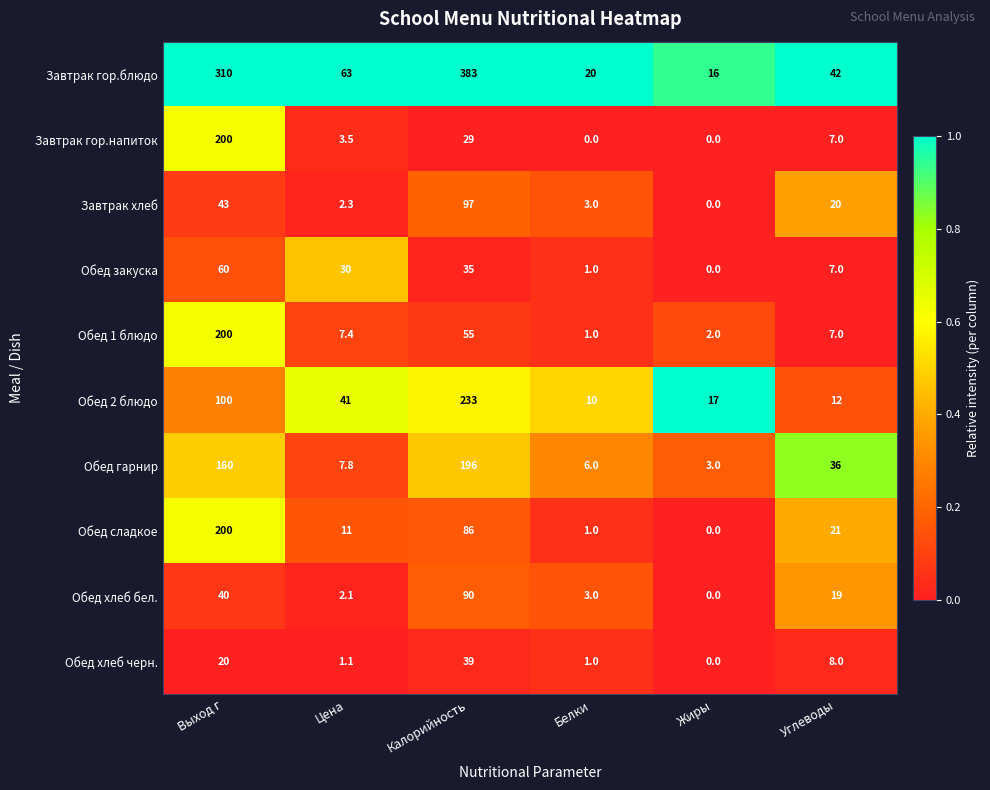

Which series has the largest total across all categories?

Завтрак гор.блюдо